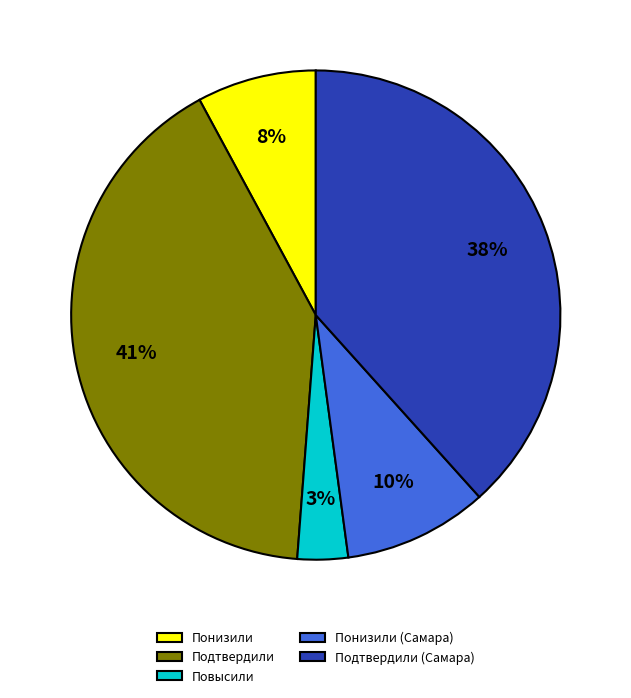

To the nearest percent, what is the average slice percentage?

20%